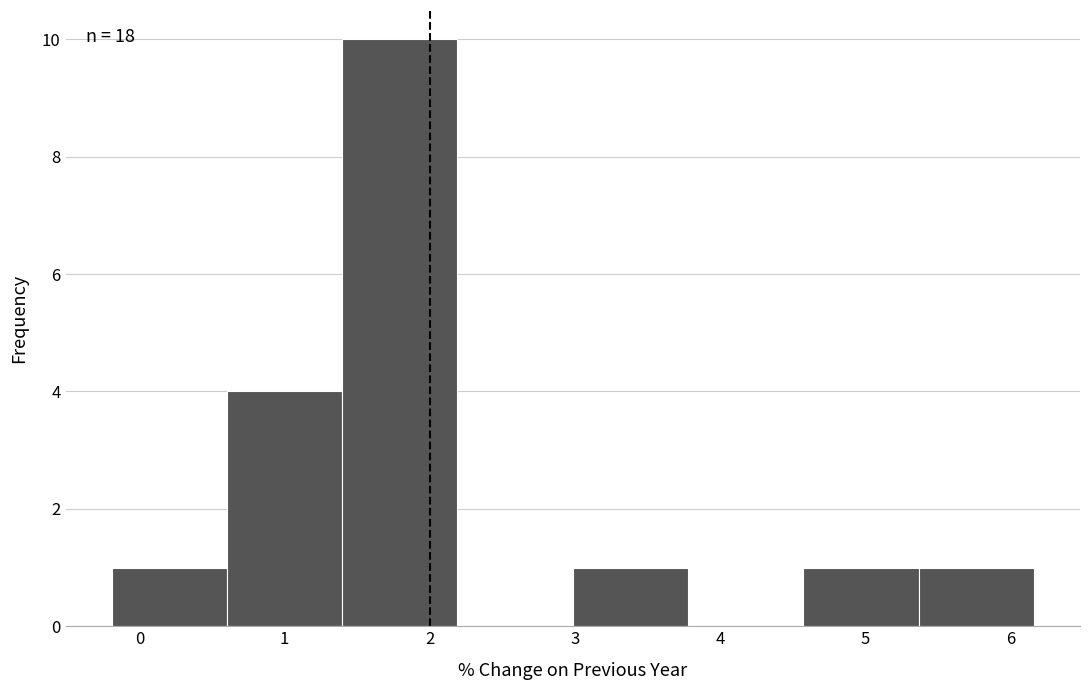

Which range on the x-axis has the tallest bar?

1.4 to 2.2